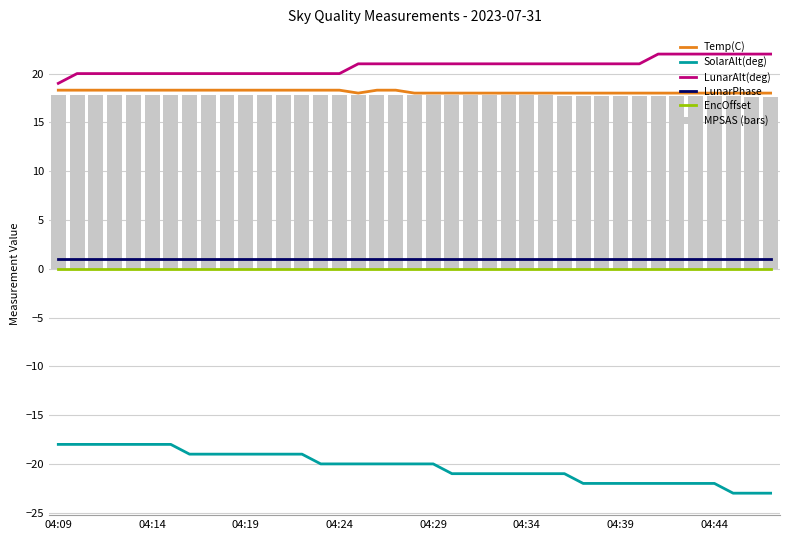

Read the MPSAS (bars) value at 04:24.

17.8